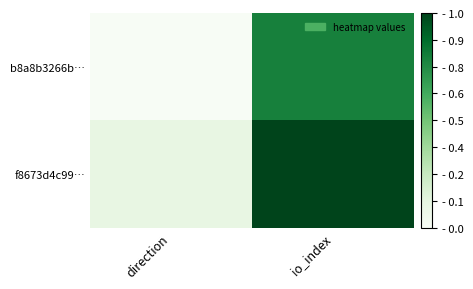

Rank the series by their average value, from lowest to highest.

b8a8b3266b…, f8673d4c99…